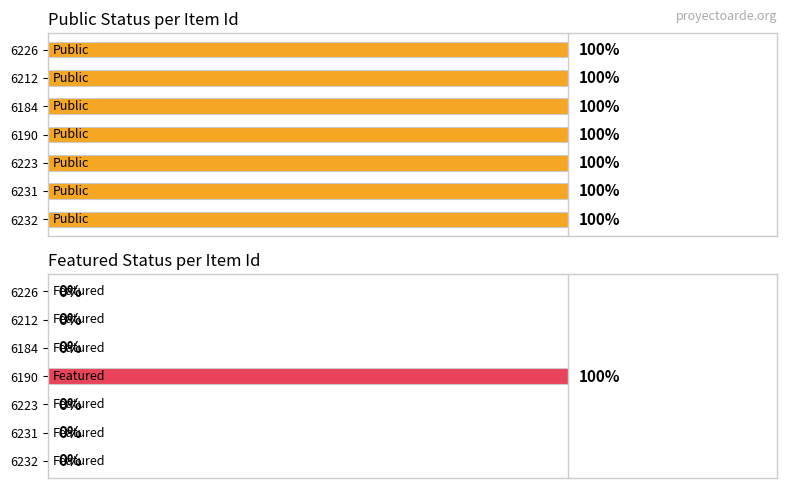

What is the difference between the maximum and second lowest values in the featured series?

1.0